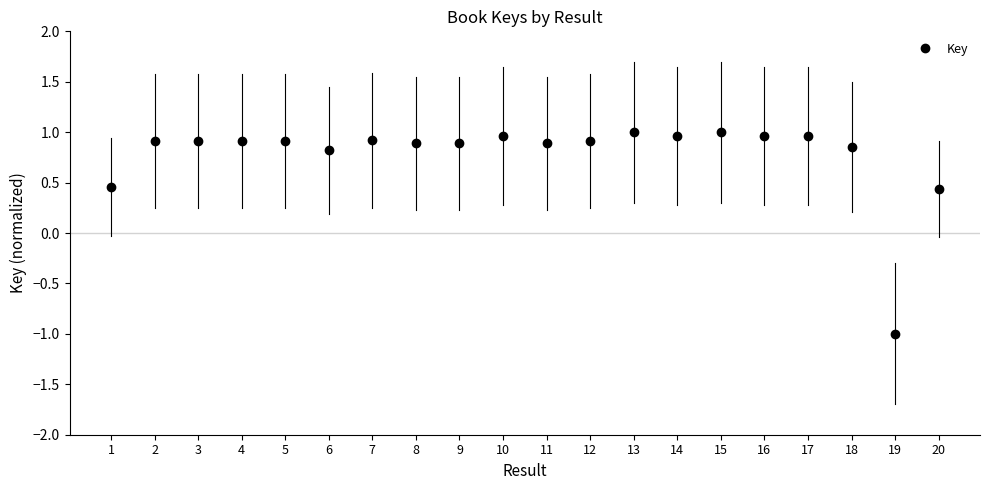

How many values are above zero?

19